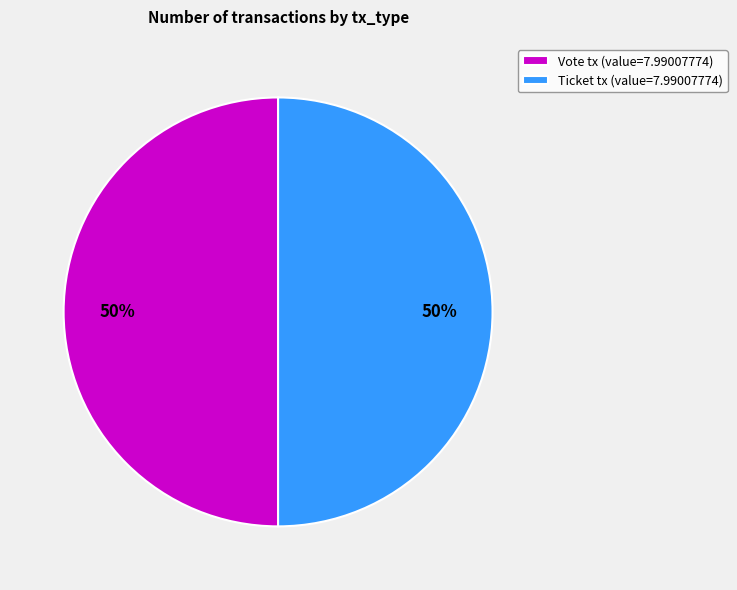

Approximately how many times larger is the value at Ticket tx (value=7.99007774) compared to Vote tx (value=7.99007774)?

1.0